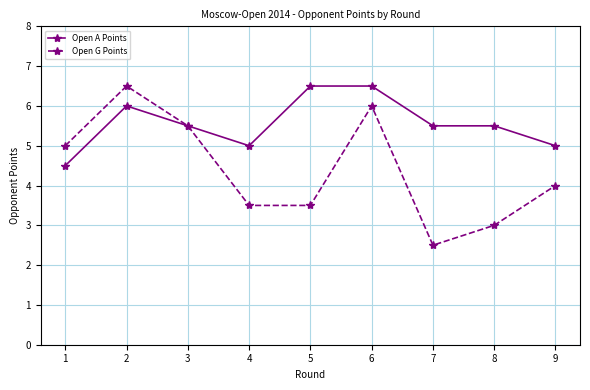

Count the Open A Points values in the range 5 to 6.

6